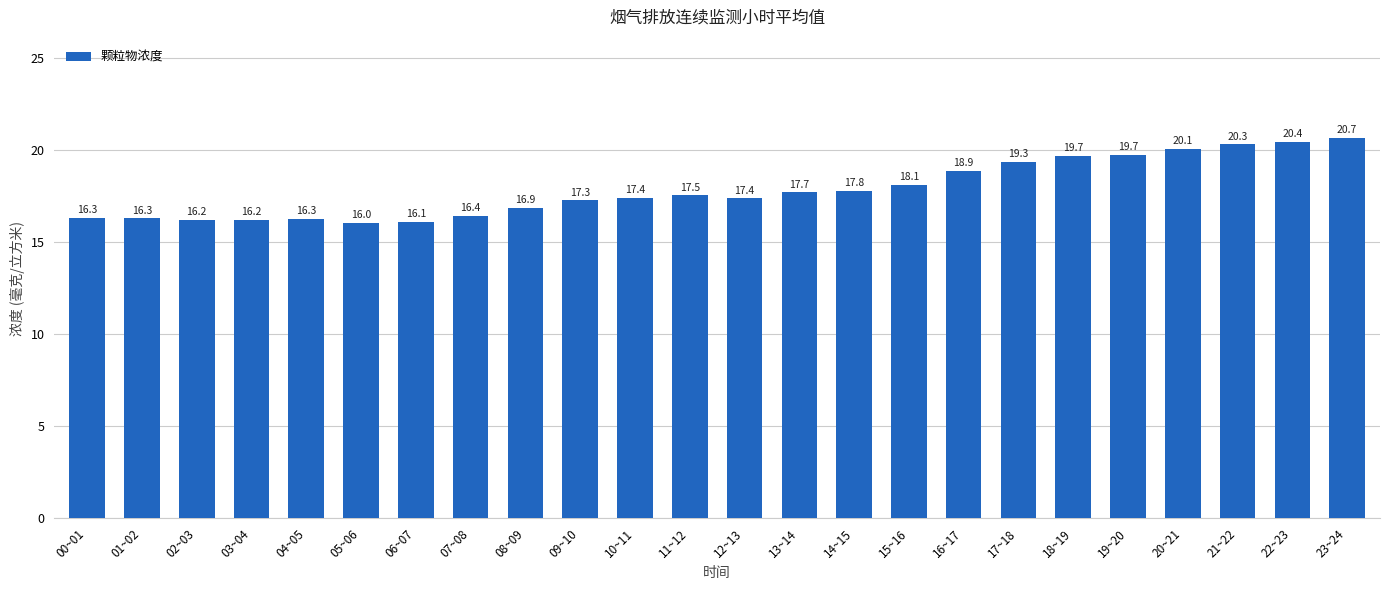

Which category has the lowest value across all series?

05~06